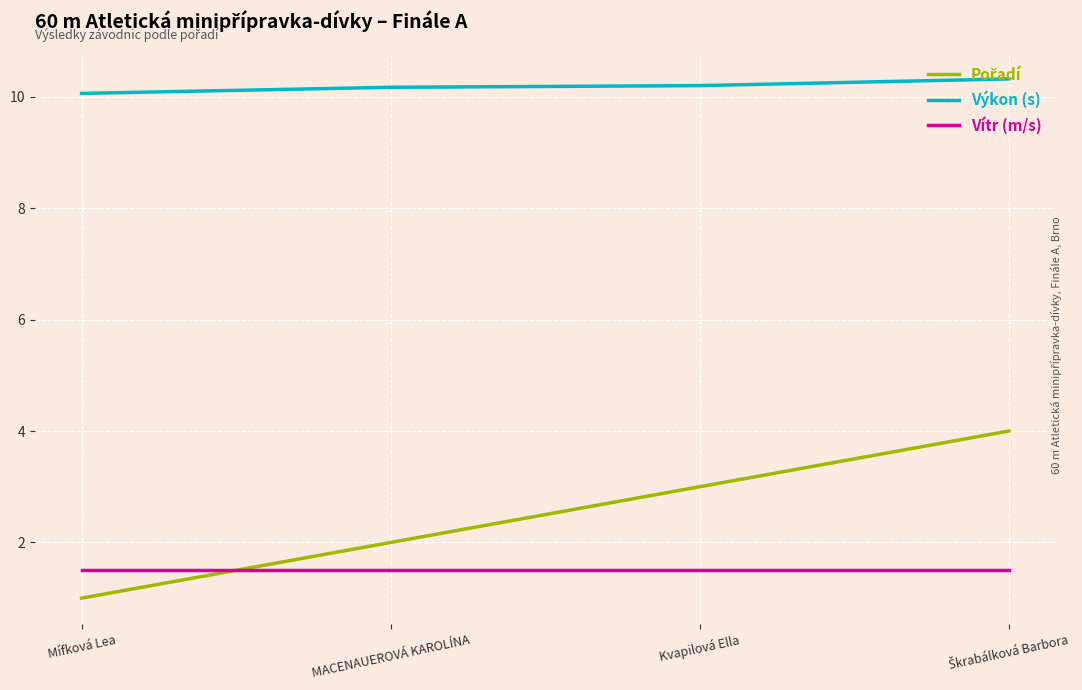

What position from the right is Mífková Lea?

4